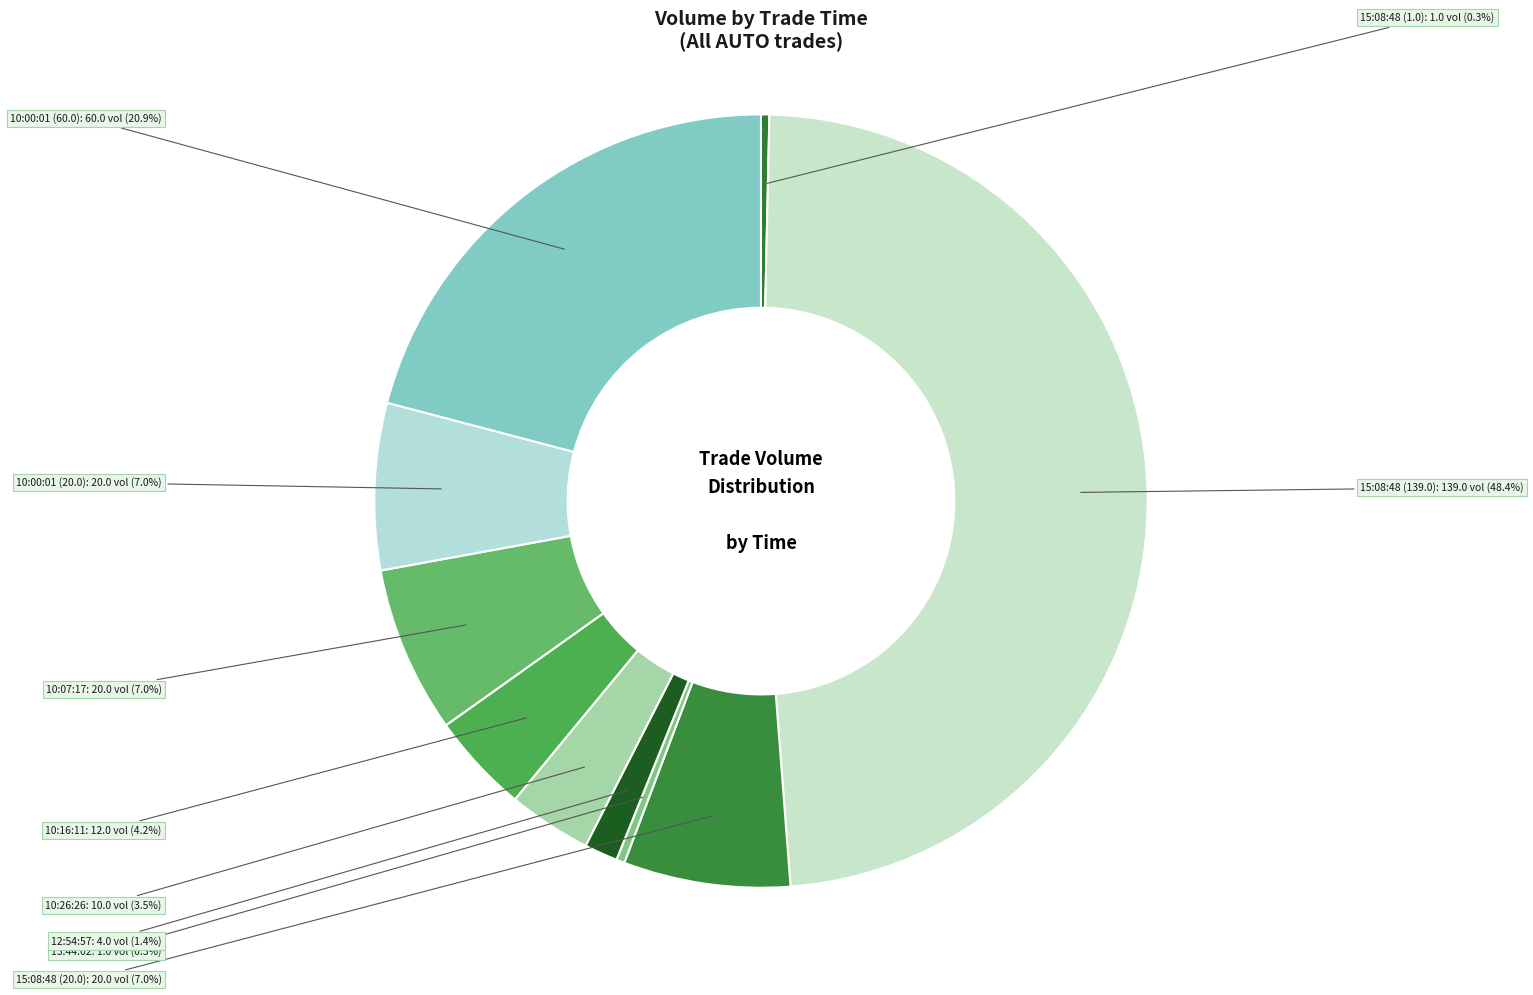

Approximately how many times larger is the value at 12:54:57 compared to 10:26:26?

0.4